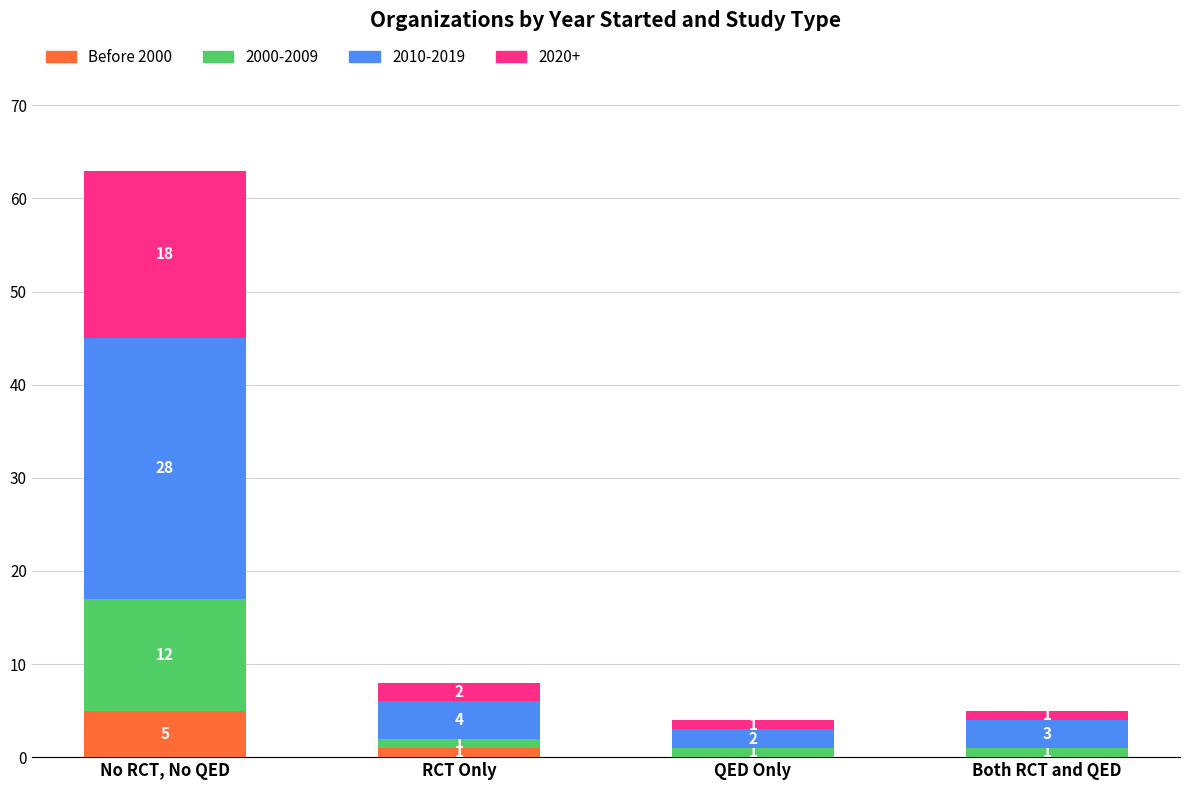

What is the sum of all Before 2000 values?

6